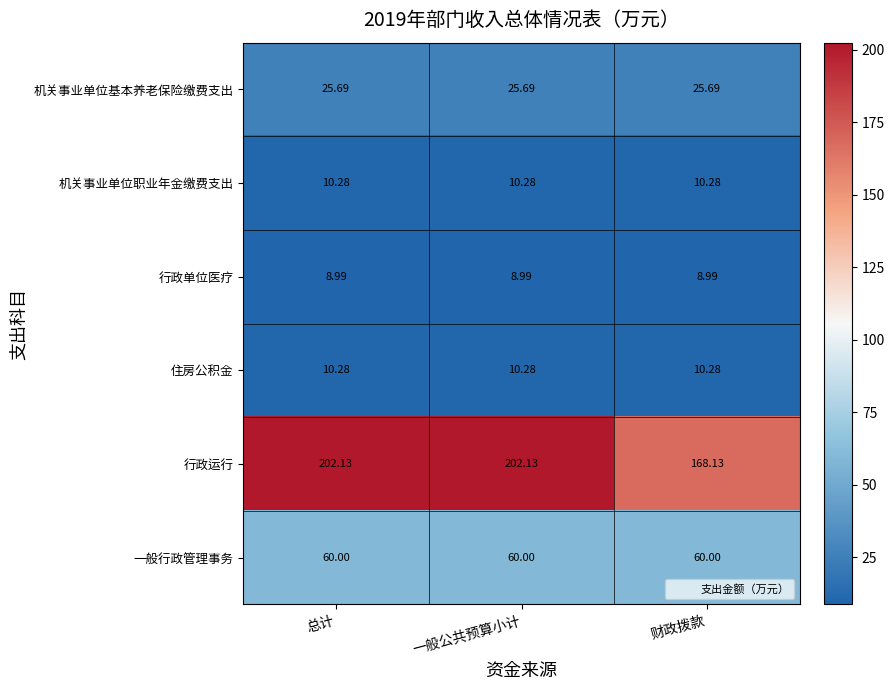

What is the minimum value shown in the chart?

9.0